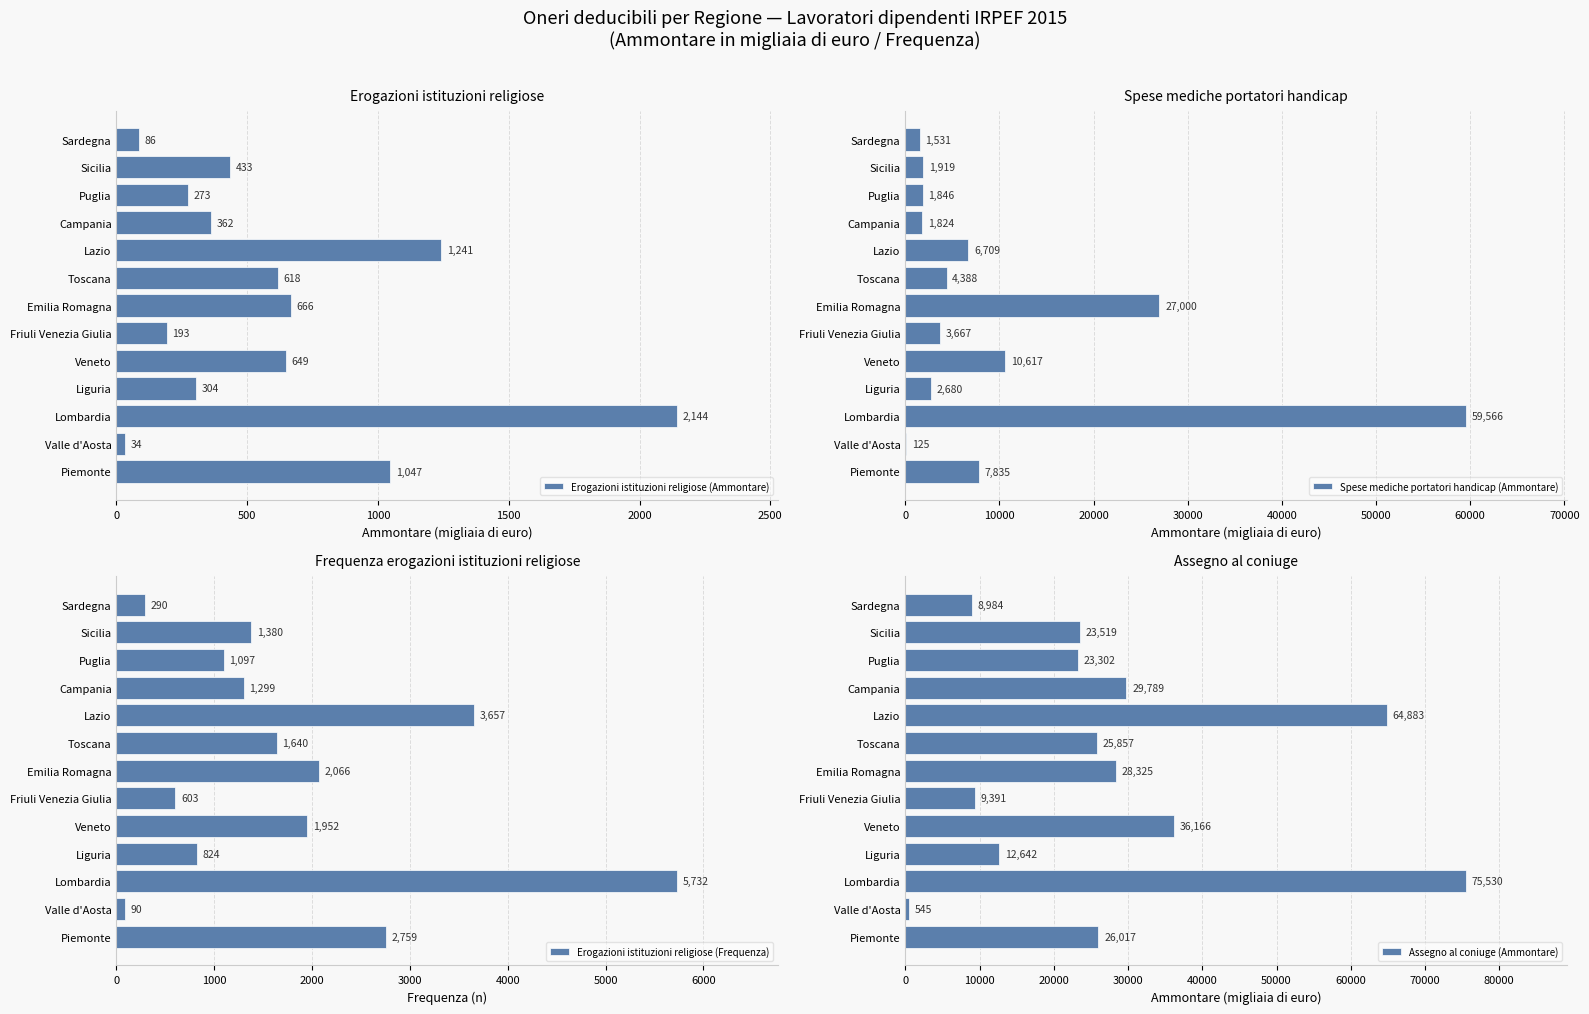

What is the difference between the Erogazioni istituzioni religiose (Ammontare) values at Sardegna and Emilia Romagna?

580